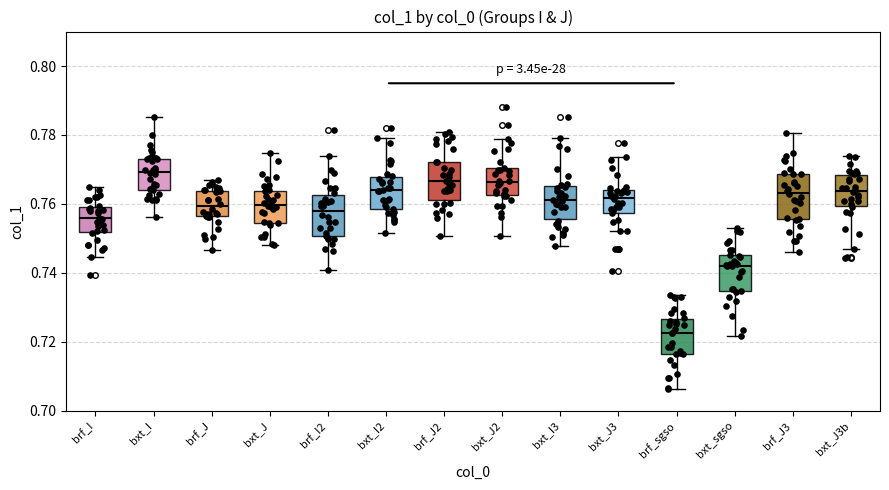

Reading left to right, read every box against the y-axis: the position of its median line, the range the box covers, and the ends of its whiskers. The values are not printed on the chart, so give them approximately, as read against the axis.

brf_I: median 0.756, box 0.752 to 0.760, whiskers 0.744 to 0.764
bxt_I: median 0.770, box 0.764 to 0.774, whiskers 0.756 to 0.786
brf_J: median 0.760, box 0.756 to 0.764, whiskers 0.746 to 0.766
bxt_J: median 0.760, box 0.754 to 0.764, whiskers 0.748 to 0.774
brf_I2: median 0.758, box 0.750 to 0.762, whiskers 0.740 to 0.774
bxt_I2: median 0.764, box 0.758 to 0.768, whiskers 0.752 to 0.780
brf_J2: median 0.766, box 0.762 to 0.772, whiskers 0.750 to 0.780
bxt_J2: median 0.766, box 0.762 to 0.770, whiskers 0.750 to 0.778
bxt_I3: median 0.762, box 0.756 to 0.766, whiskers 0.748 to 0.780
bxt_J3: median 0.762, box 0.758 to 0.764, whiskers 0.752 to 0.774
brf_sgso: median 0.722, box 0.716 to 0.726, whiskers 0.706 to 0.734
bxt_sgso: median 0.742, box 0.734 to 0.746, whiskers 0.722 to 0.752
brf_J3: median 0.764, box 0.756 to 0.768, whiskers 0.746 to 0.780
bxt_J3b: median 0.764, box 0.760 to 0.768, whiskers 0.748 to 0.774